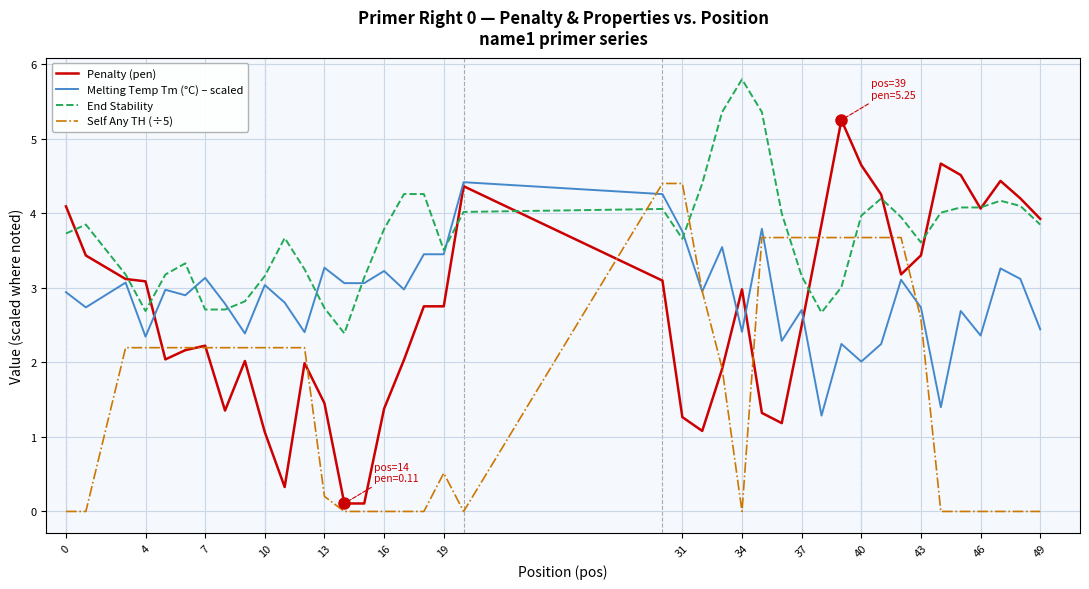

True or false: Melting Temp Tm (°C) – scaled has more than 1 interior local peaks.

True